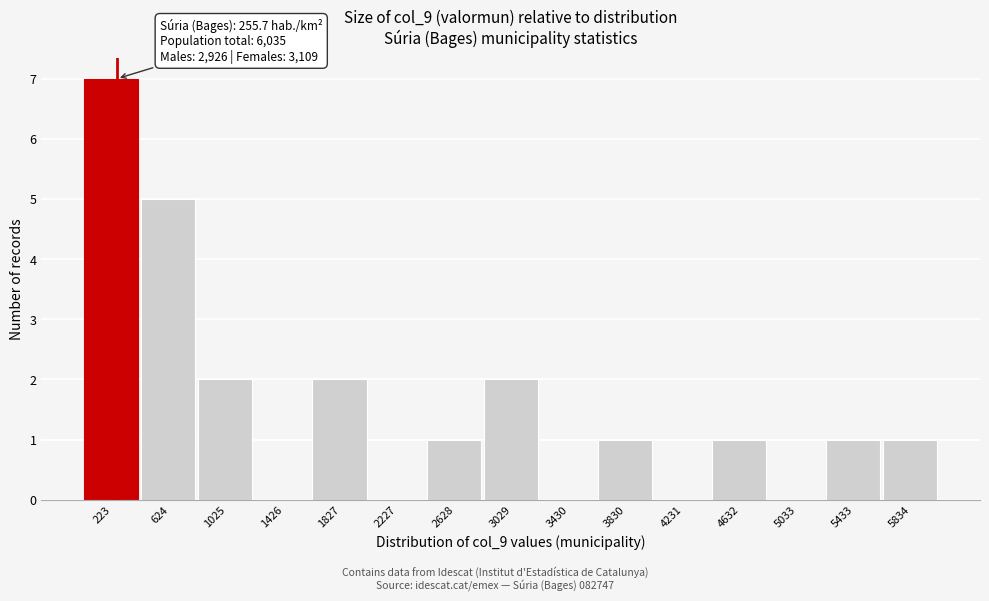

Which range on the x-axis has the tallest bar?

0 to 400